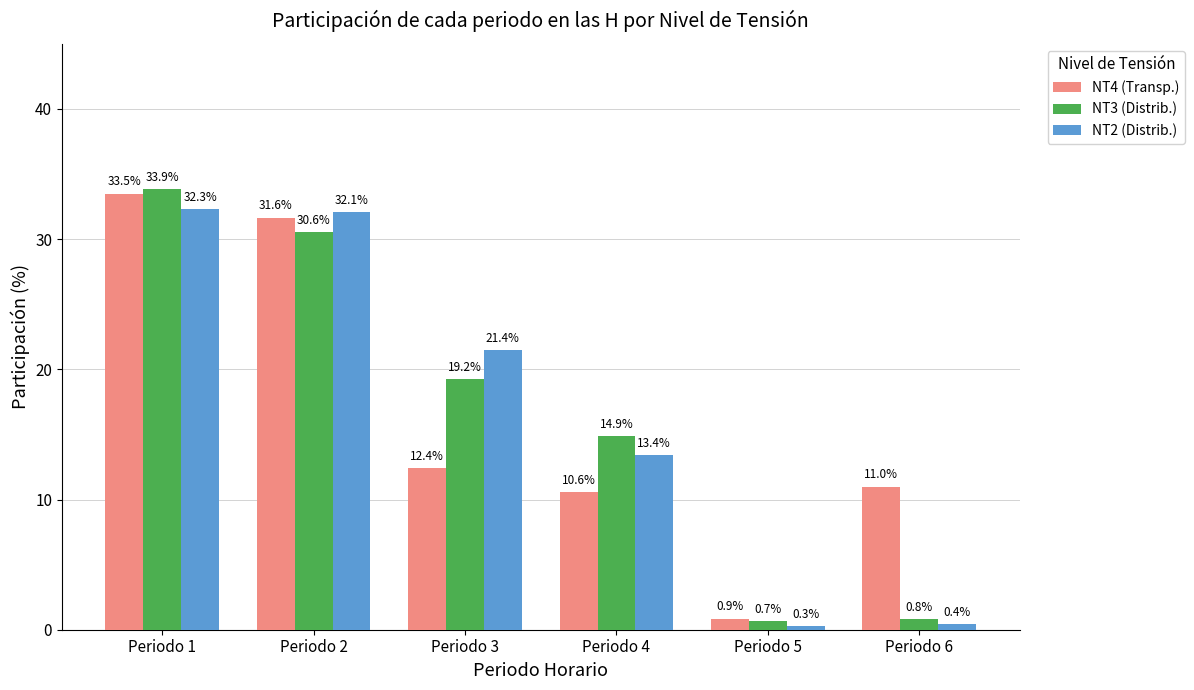

What is the difference between the maximum and minimum values in the NT3 (Distrib.) series?

33.2